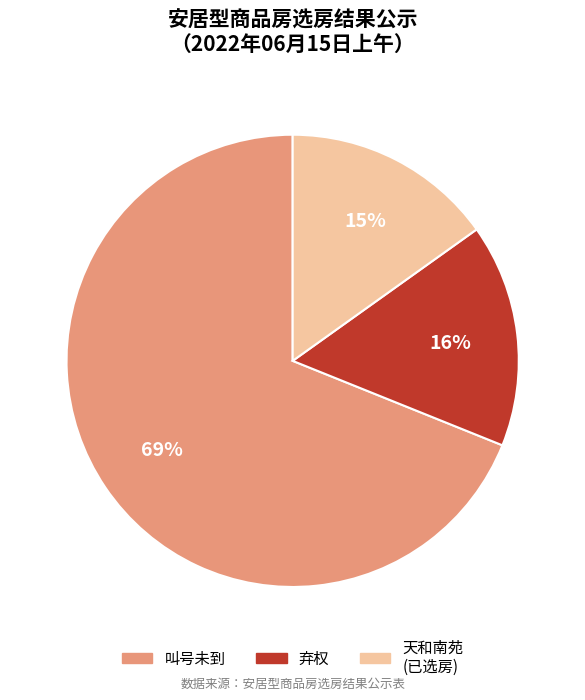

To the nearest percent, what is the average slice percentage?

33%